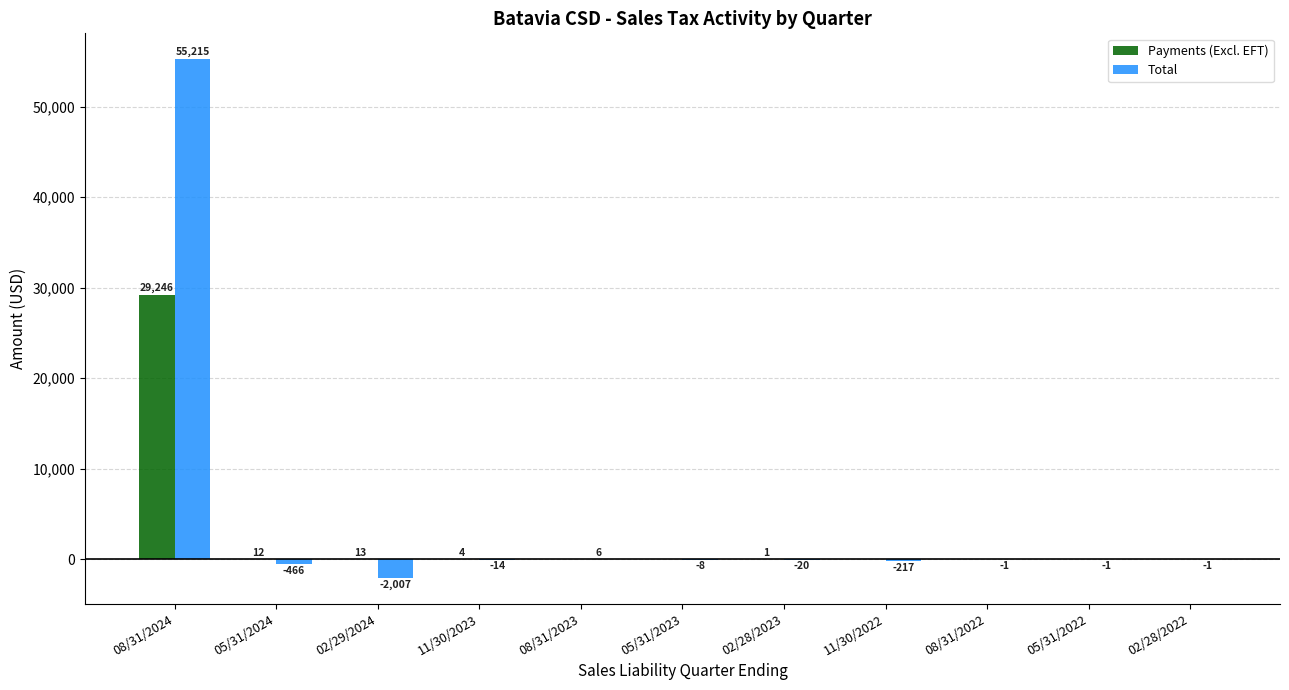

Reading left to right, list all the values displayed in this chart.

Payments (Excl. EFT): 08/31/2024=29246.3	05/31/2024=11.7	02/29/2024=13.0	11/30/2023=4.2	08/31/2023=0.5	05/31/2023=0.3	02/28/2023=0.6	11/30/2022=0.2	08/31/2022=0.1	05/31/2022=0.1	02/28/2022=0.1
Total: 08/31/2024=55215.1	05/31/2024=-466.3	02/29/2024=-2007.5	11/30/2023=-14.3	08/31/2023=5.7	05/31/2023=-7.9	02/28/2023=-20.5	11/30/2022=-217.0	08/31/2022=-0.6	05/31/2022=-1.4	02/28/2022=-1.1